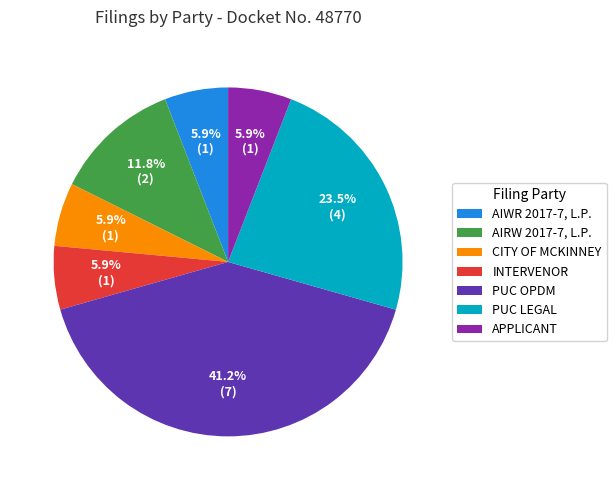

Count the number of slices in the pie.

7